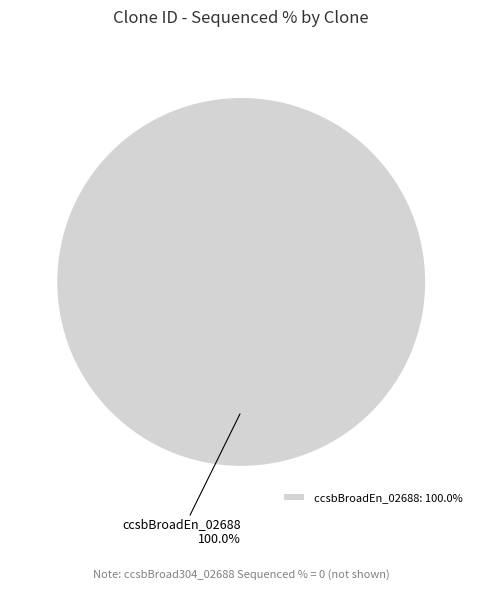

Is there a majority slice in this chart?

Yes